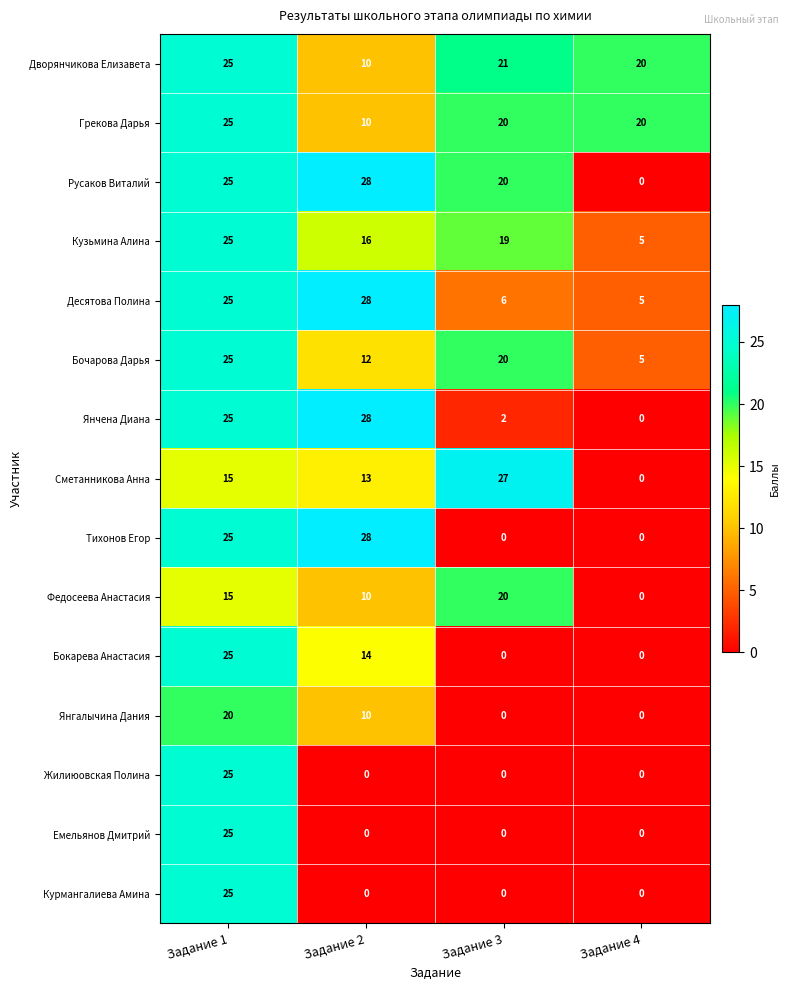

Rank the categories by Янчена Диана value from lowest to highest.

Задание 4, Задание 3, Задание 1, Задание 2